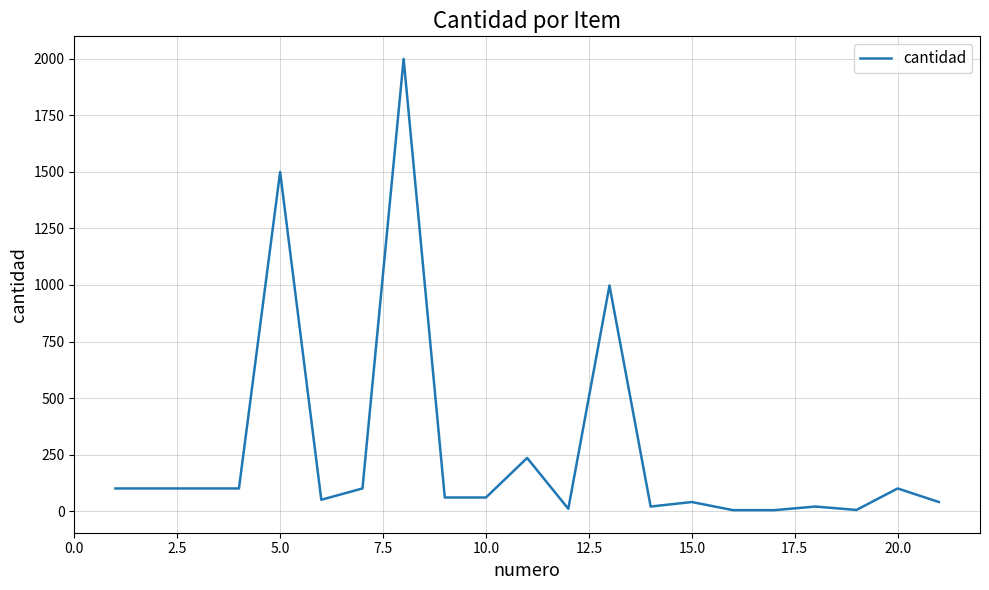

What is the difference between the maximum and second lowest values?

1996